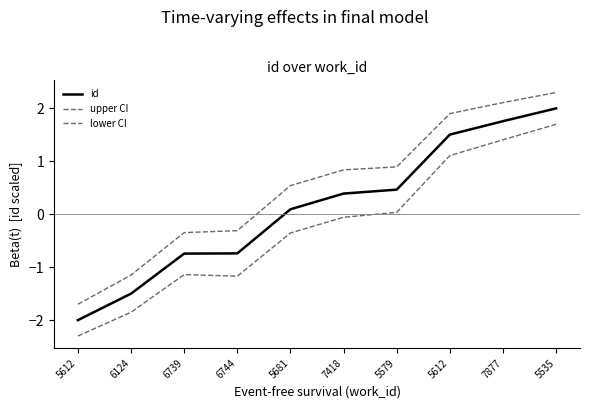

In lower CI, how many points are lower than both neighbors (excluding endpoints)?

1